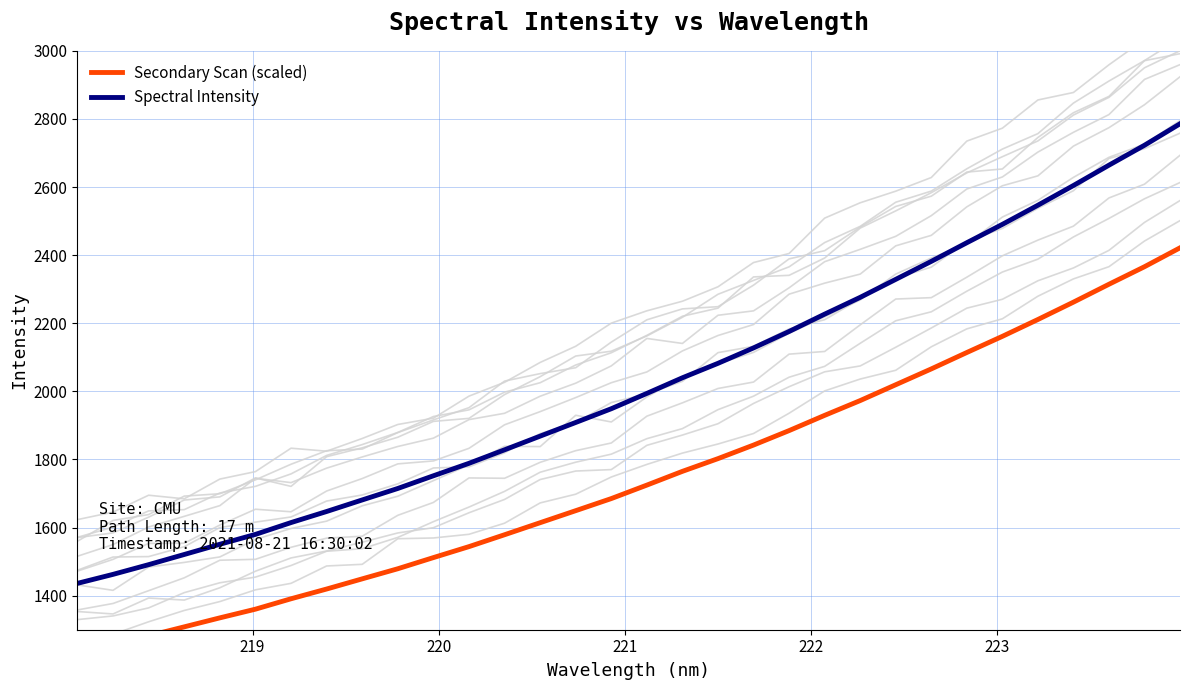

What is the highest value of the Spectral Intensity series?

2785.8